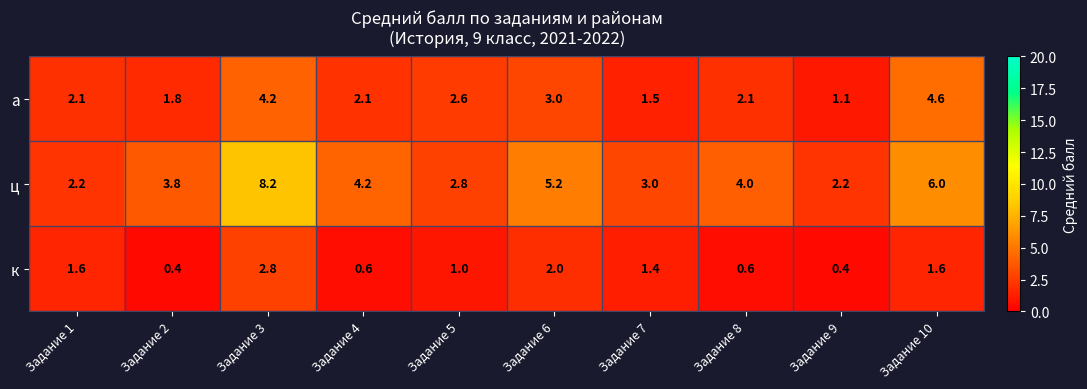

What is the difference between the а values at Задание 3 and Задание 4?

2.1